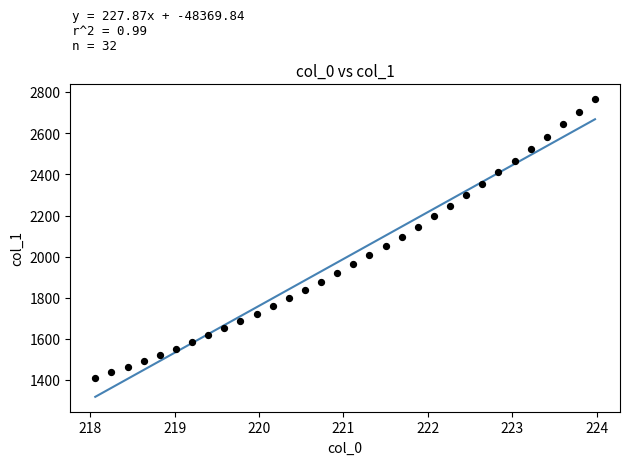

What is the range of Y values (max minus min)?

1356.4